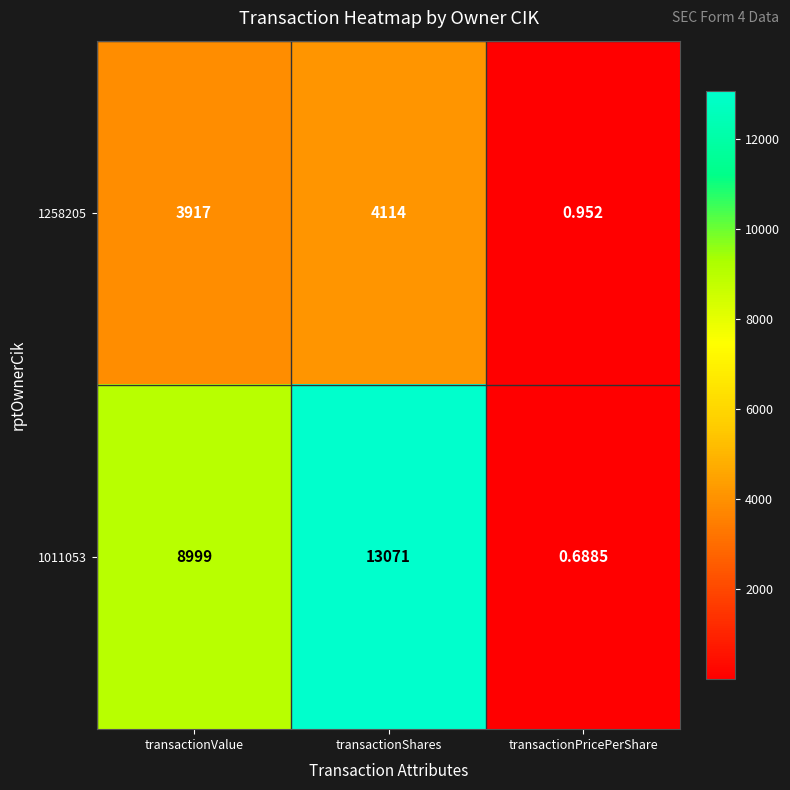

What is the maximum value shown in the chart?

13071.0